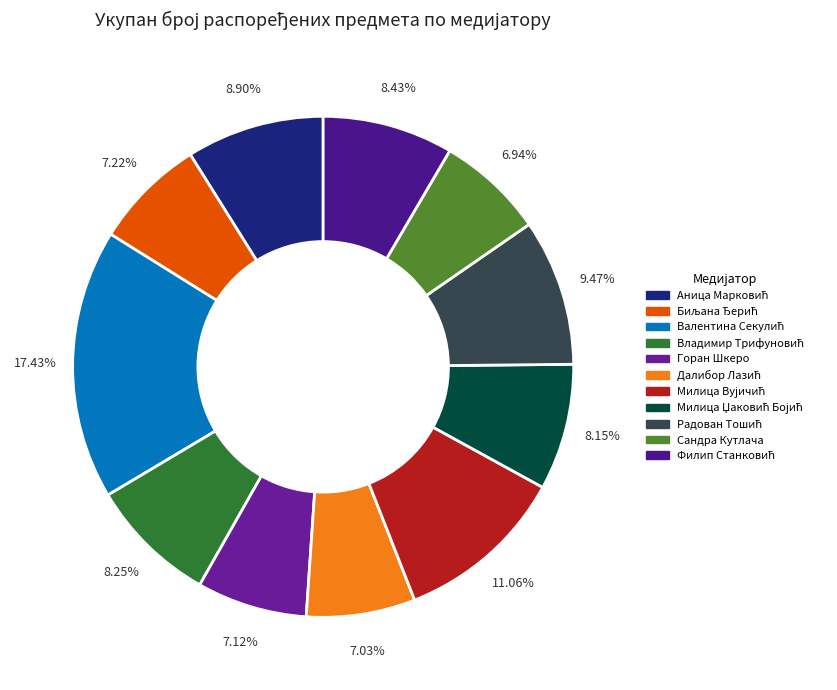

How many segments does this pie chart have?

11